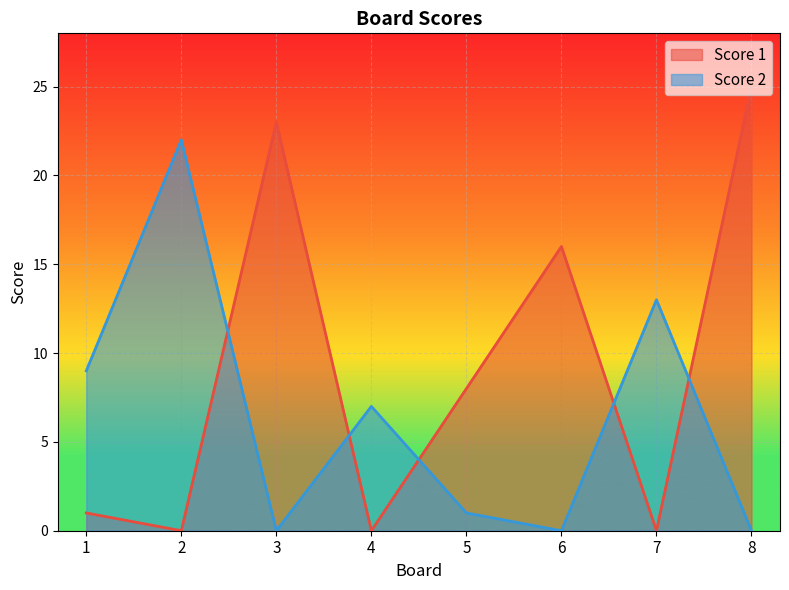

Reading right to left, list all the values displayed in this chart.

Score 1: 8=25	7=0	6=16	5=8	4=0	3=23	2=0	1=1
Score 2: 8=0	7=13	6=0	5=1	4=7	3=0	2=22	1=9